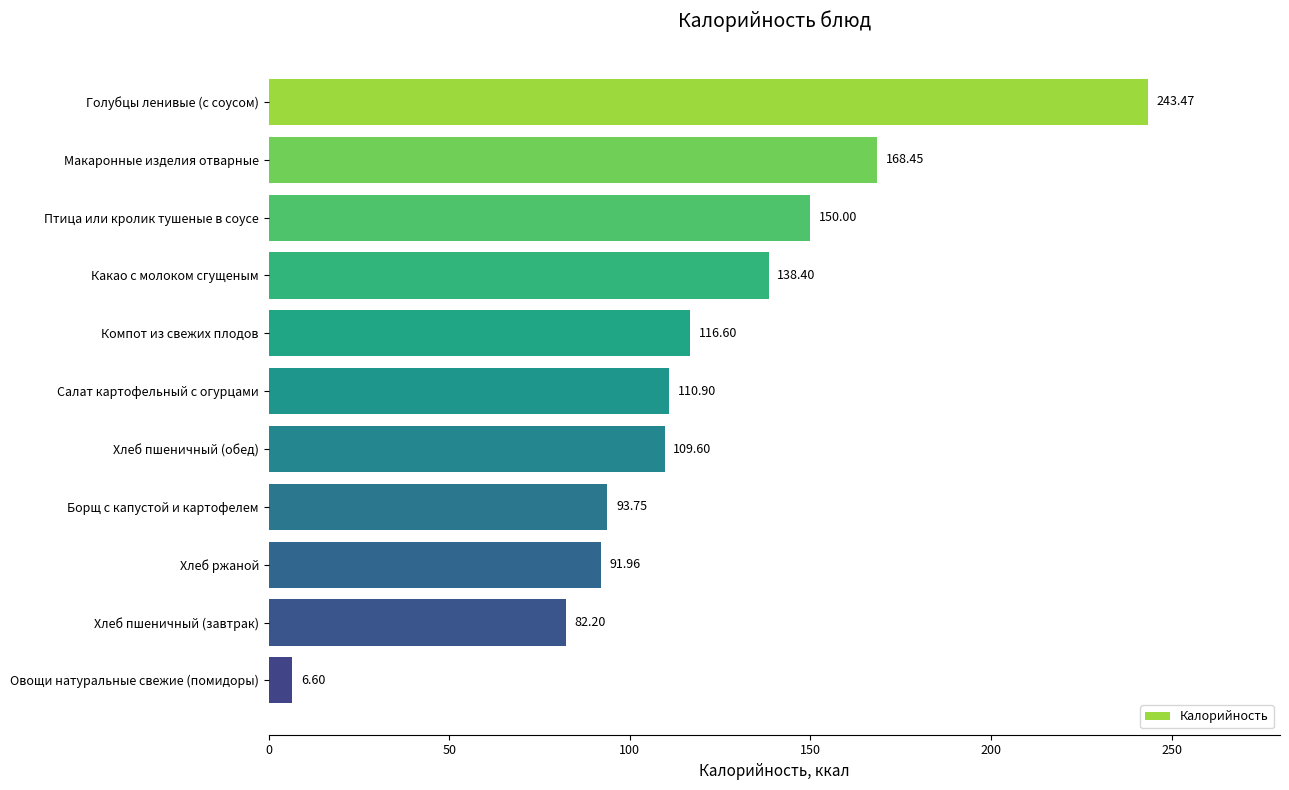

Approximately how many times larger is the value at Борщ с капустой и картофелем compared to Овощи натуральные свежие (помидоры)?

14.2